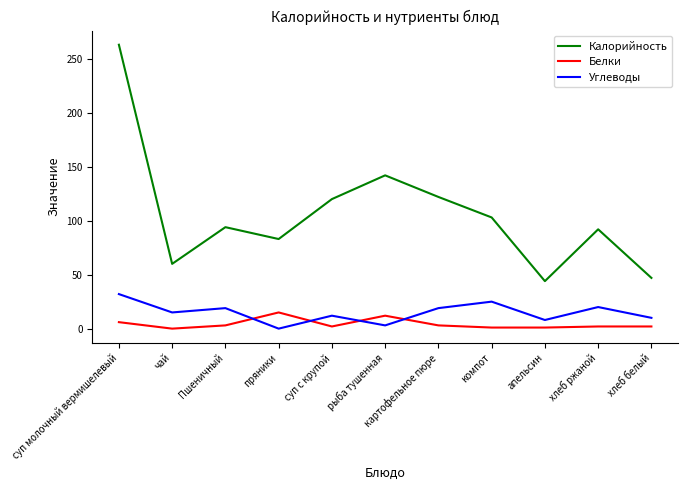

Is it true that Углеводы equals -12 at пряники?

False